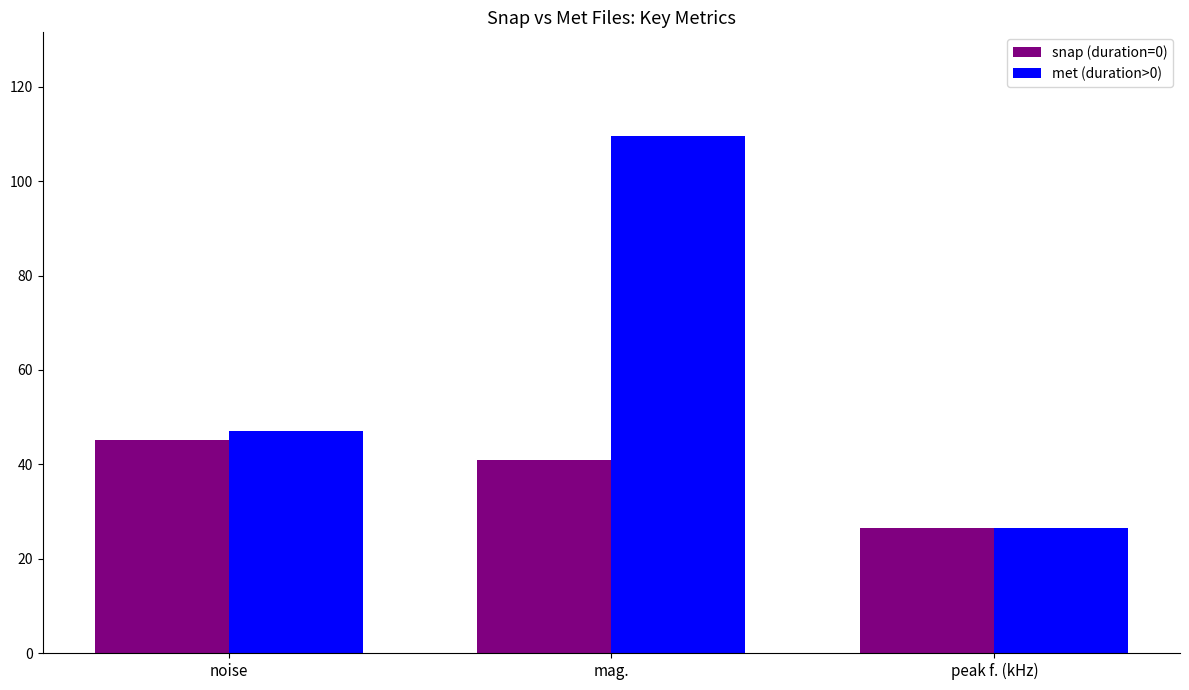

Is the value of met (duration>0) at noise greater than the value of snap (duration=0) at noise?

Yes